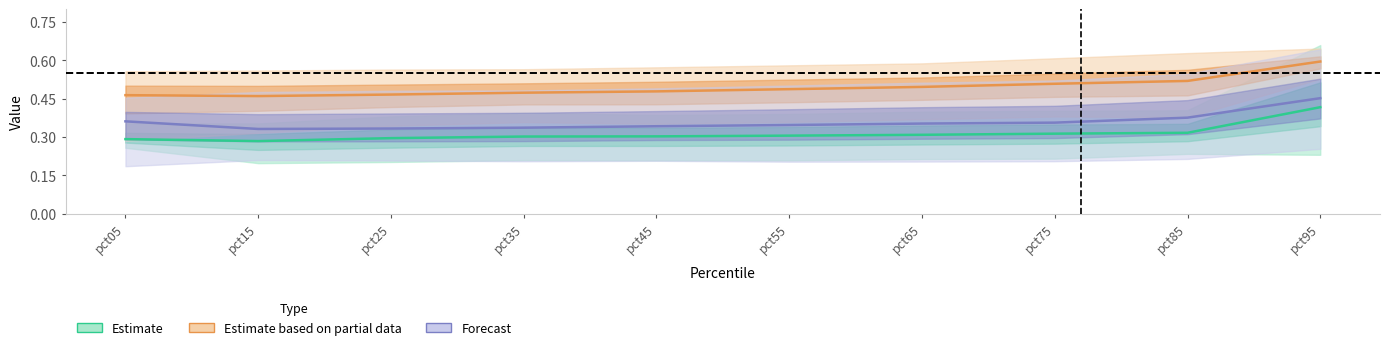

What is the total value across all series at pct05?

1.1